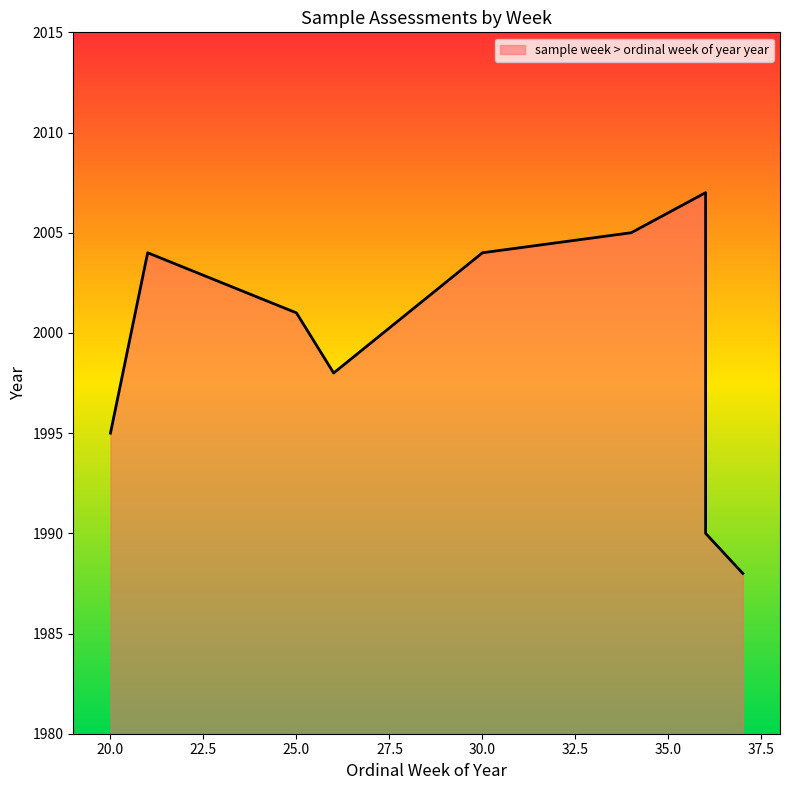

True or false: the data shows 2004 at 30.

True